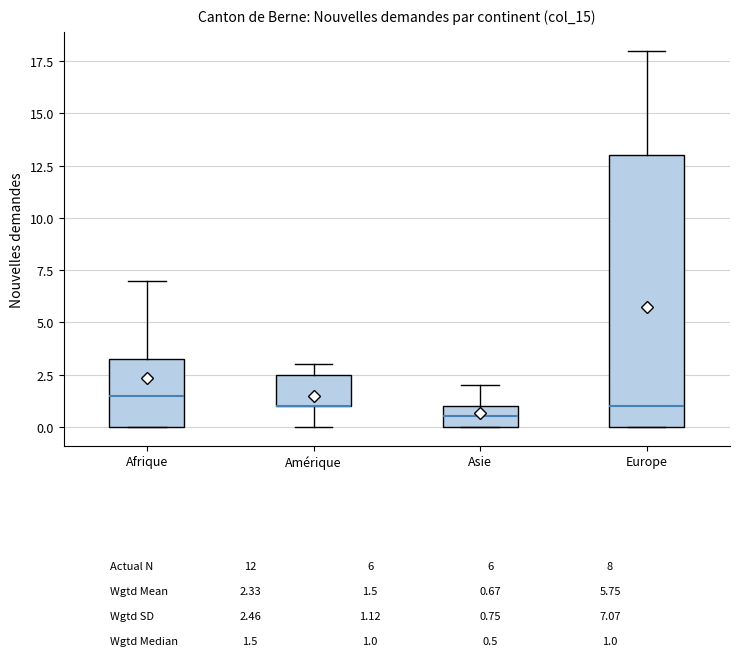

Comparing the boxes themselves (not the whiskers), which one is the tallest?

Europe